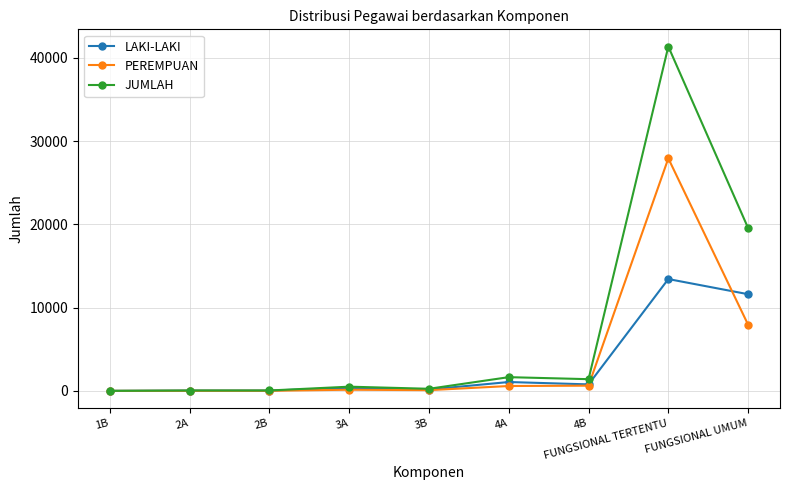

List the series in order of their peak value, highest first.

JUMLAH, PEREMPUAN, LAKI-LAKI